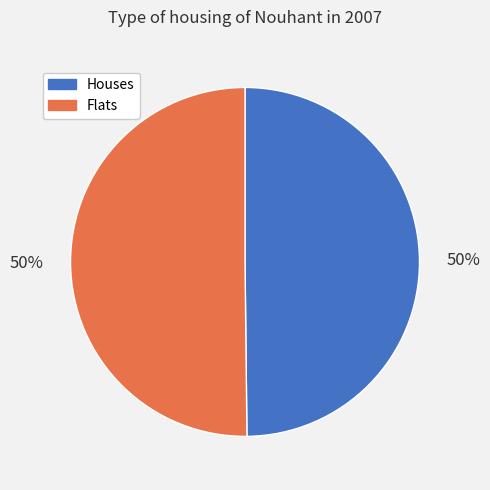

To the nearest percent, what is the average slice percentage?

50%